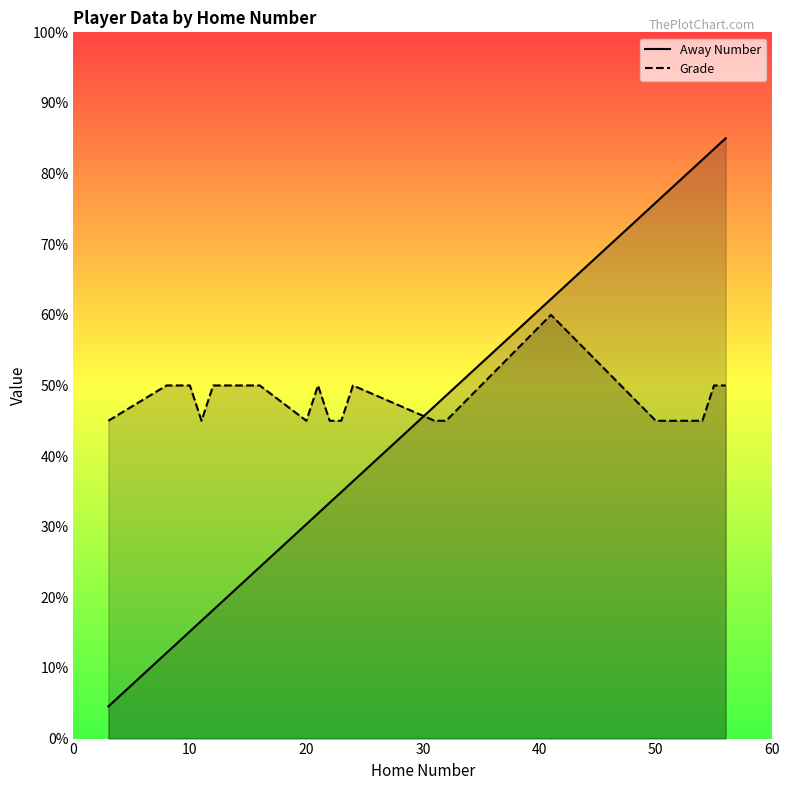

The Away Number series shows 30.4 at 20. True or false?

True